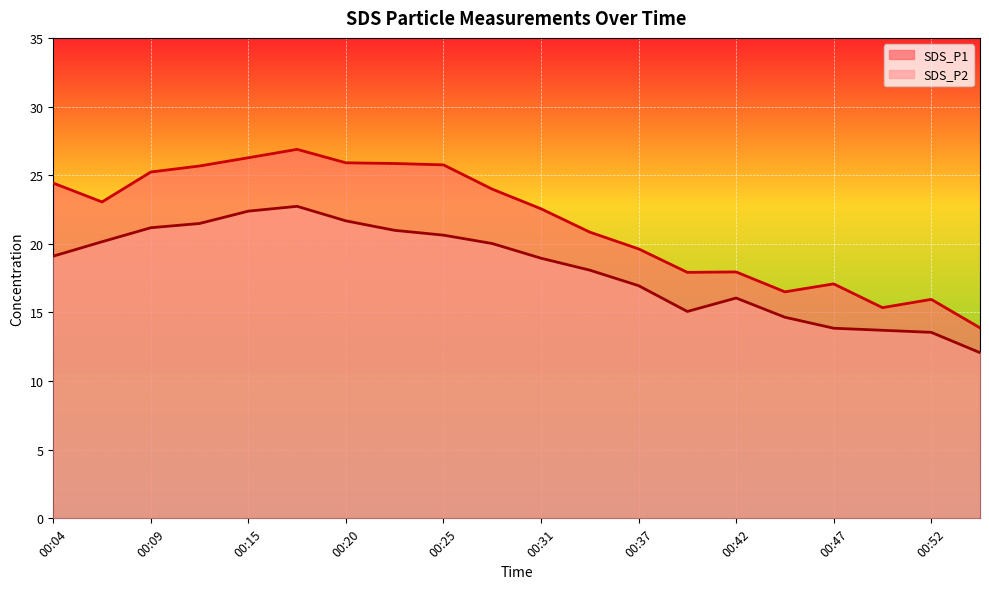

True or false: SDS_P1 has more than 1 interior local peaks.

True